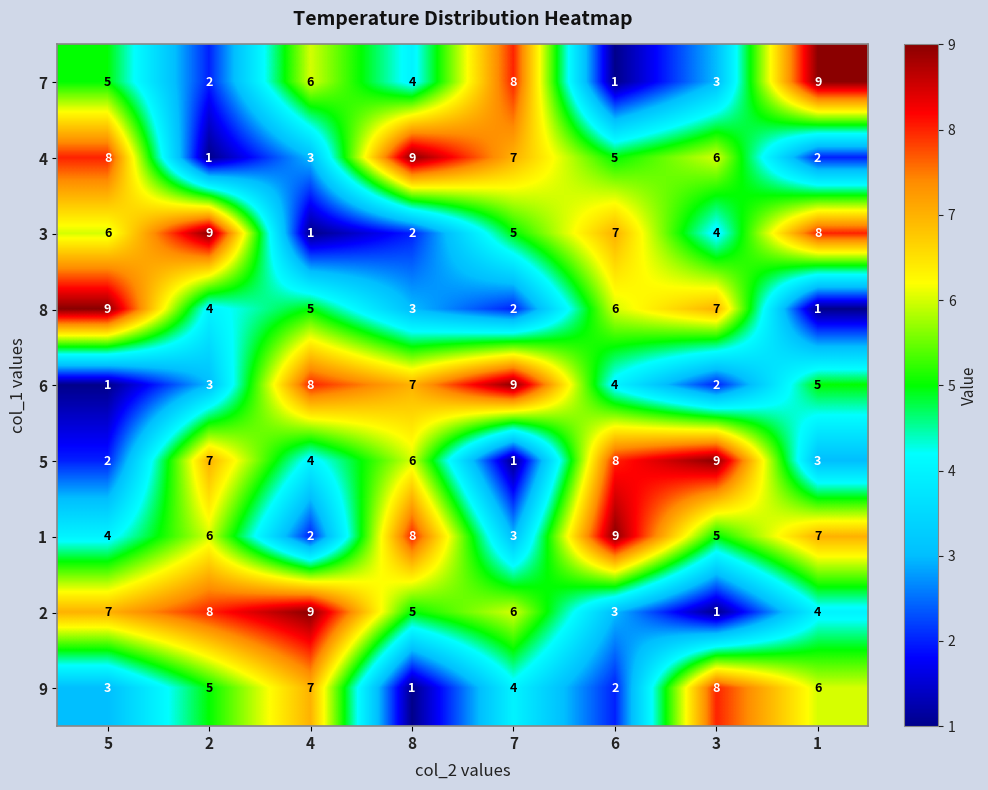

What is the difference between the maximum and second lowest values in the 9 series?

6